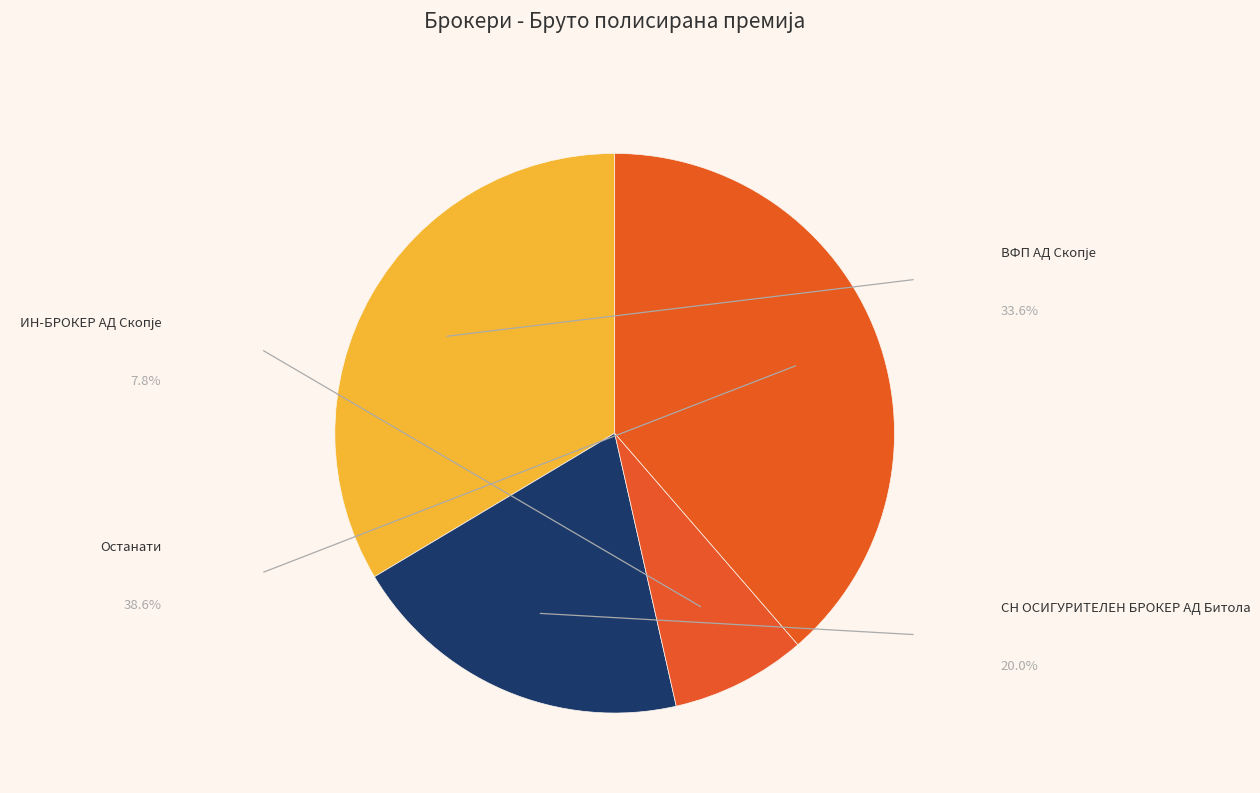

Does any single category account for the majority?

No